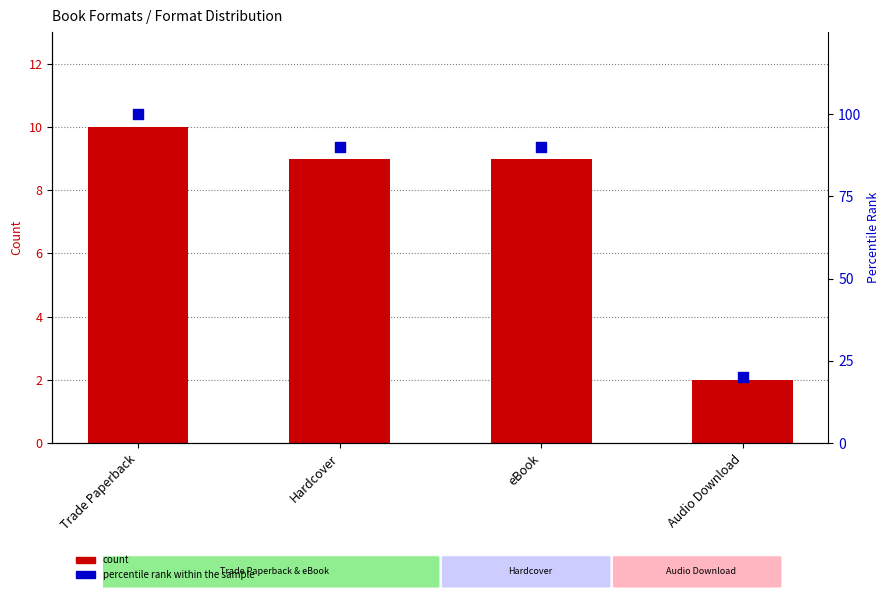

Which series reaches the minimum Y coordinate?

count